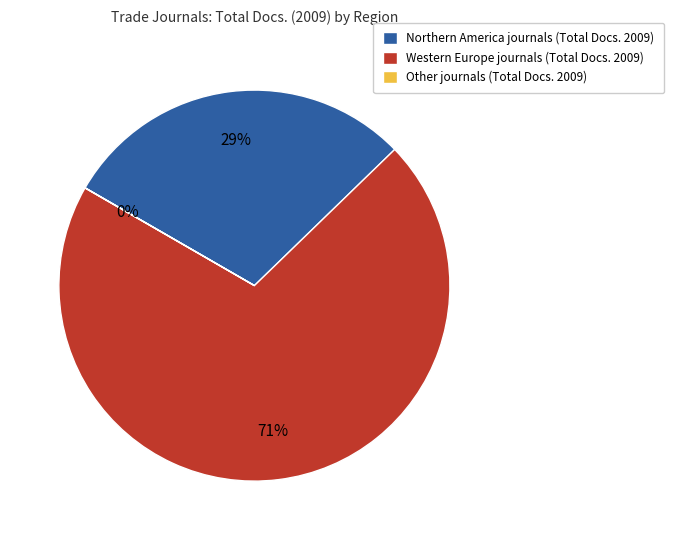

Which slice represents more than half of the pie?

Western Europe journals (Total Docs. 2009)